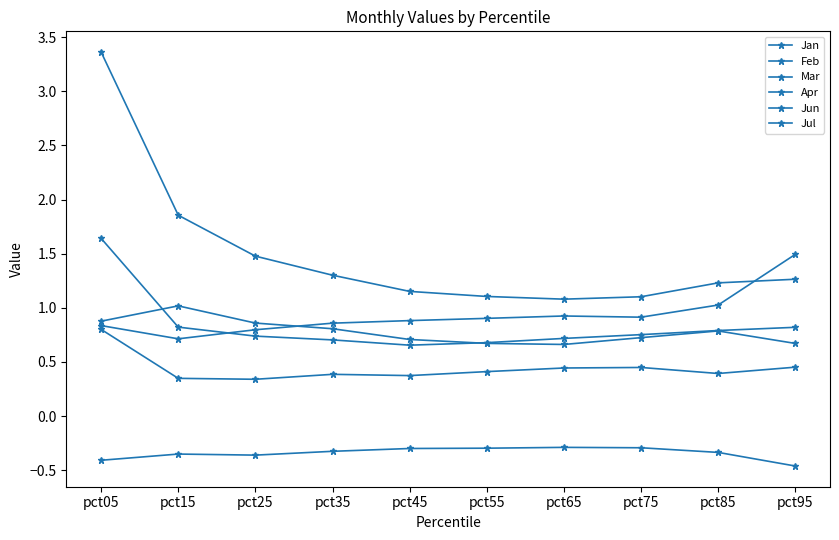

What is the value of the Jan point at the 1st from the left?

3.4